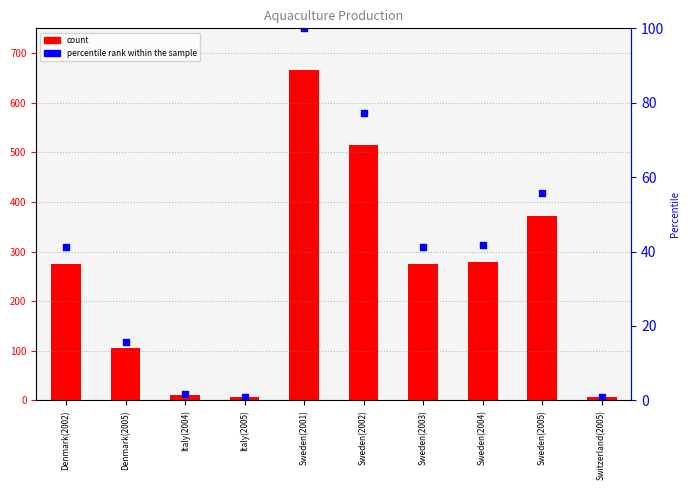

Which series contains the lowest Y value?

percentile rank within the sample